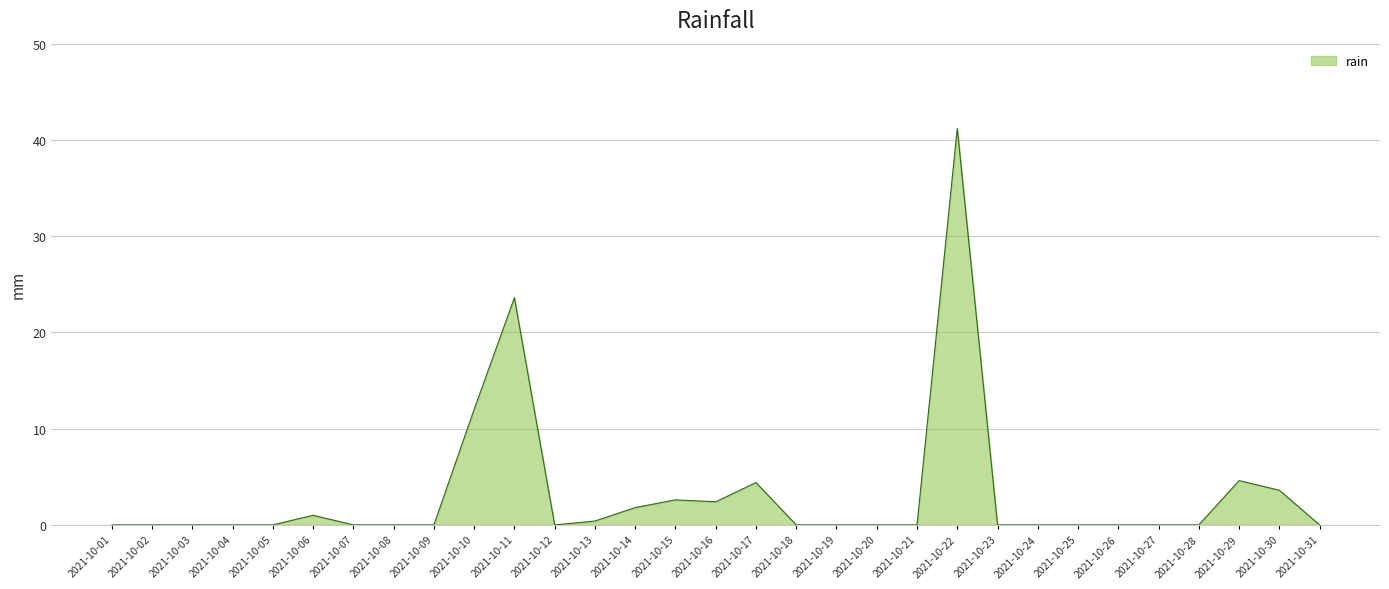

At which category does the chart reach its peak across all series?

2021-10-22